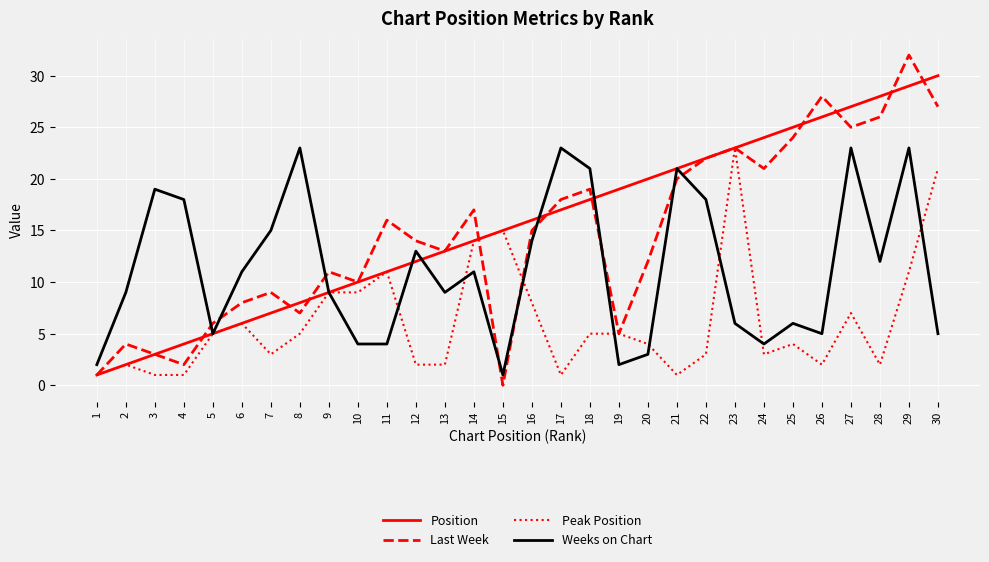

True or false: Weeks on Chart has a value of 19 at 28.

False